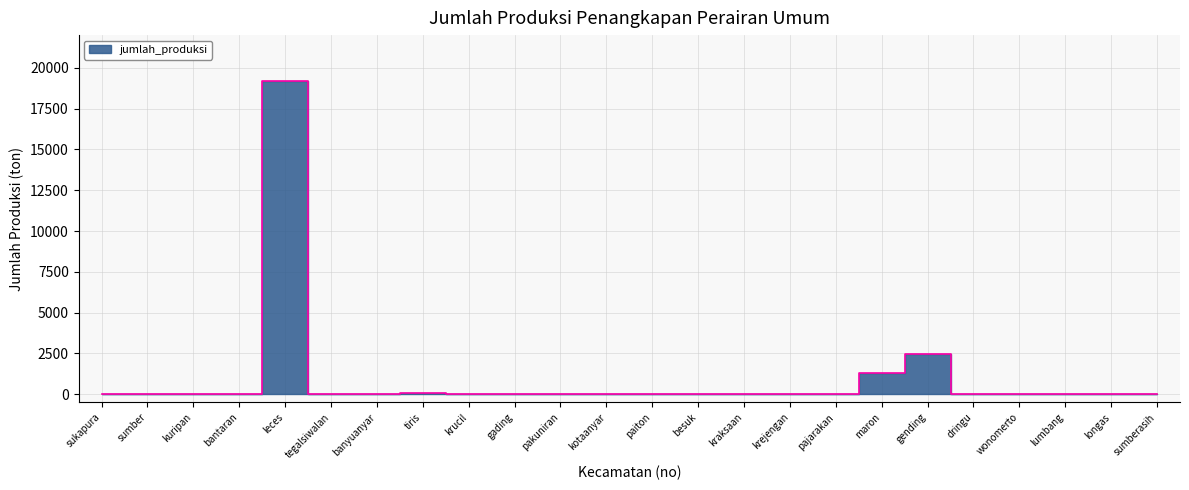

List the labels in order of value, largest first.

leces, gending, maron, tiris, sukapura, sumber, kuripan, bantaran, tegalsiwalan, banyuanyar, krucil, gading, pakuniran, kotaanyar, paiton, besuk, kraksaan, krejengan, pajarakan, dringu, wonomerto, lumbang, longas, sumberasih